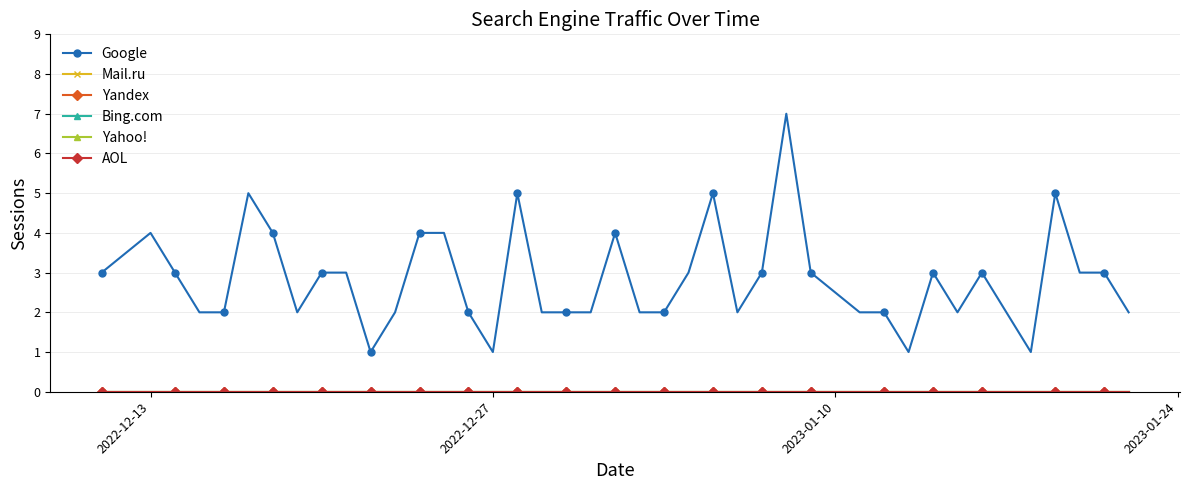

True or false: Google and AOL cross at least once.

False